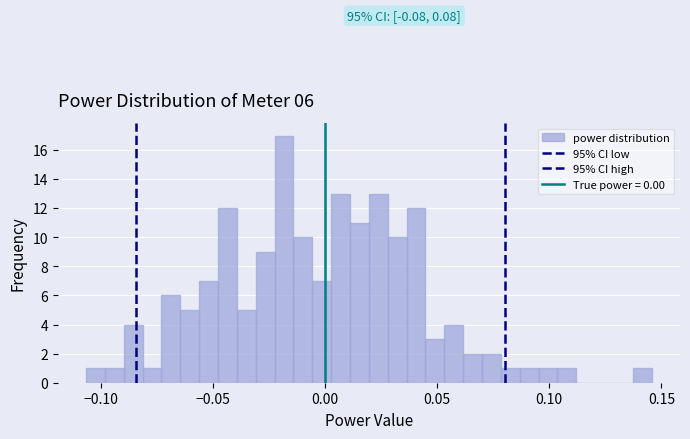

Read against the x-axis, roughly where is the centre of the tallest bar?

-0.020